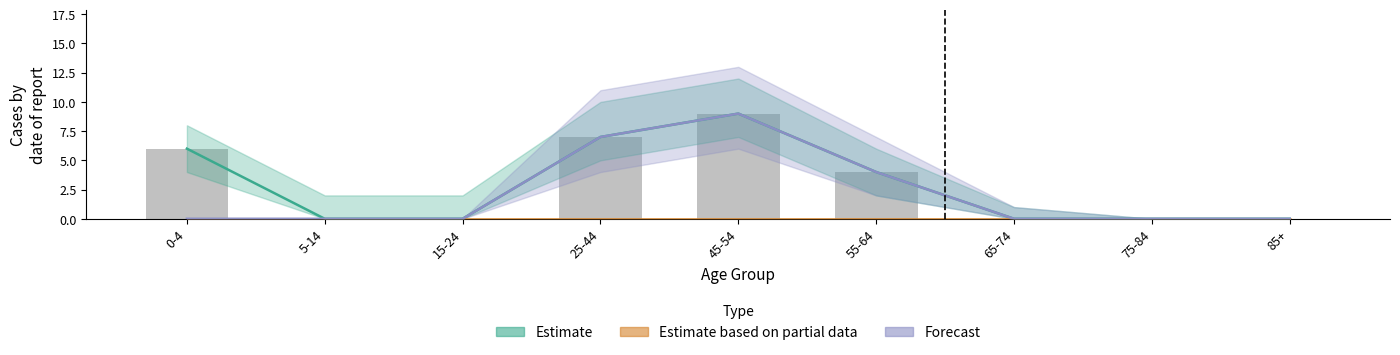

Reading right to left, list all the values displayed in this chart.

Estimate: 85+=0	75-84=0	65-74=0	55-64=4	45-54=9	25-44=7	15-24=0	5-14=0	0-4=6
Estimate based on partial data: 85+=0	75-84=0	65-74=0	55-64=0	45-54=0	25-44=0	15-24=0	5-14=0	0-4=0
Forecast: 85+=0	75-84=0	65-74=0	55-64=4	45-54=9	25-44=7	15-24=0	5-14=0	0-4=0
Observed: 85+=0	75-84=0	65-74=0	55-64=4	45-54=9	25-44=7	15-24=0	5-14=0	0-4=6